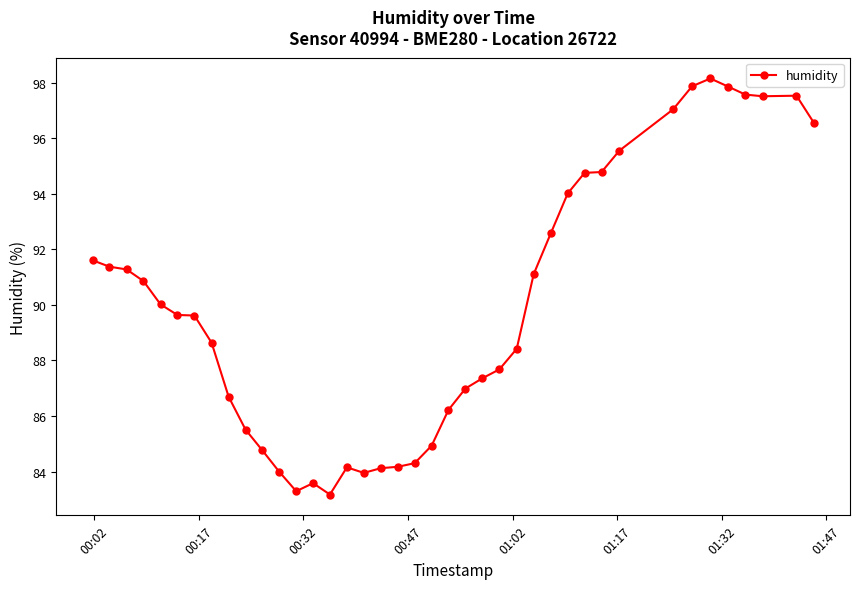

What is the maximum value shown in the chart?

98.2